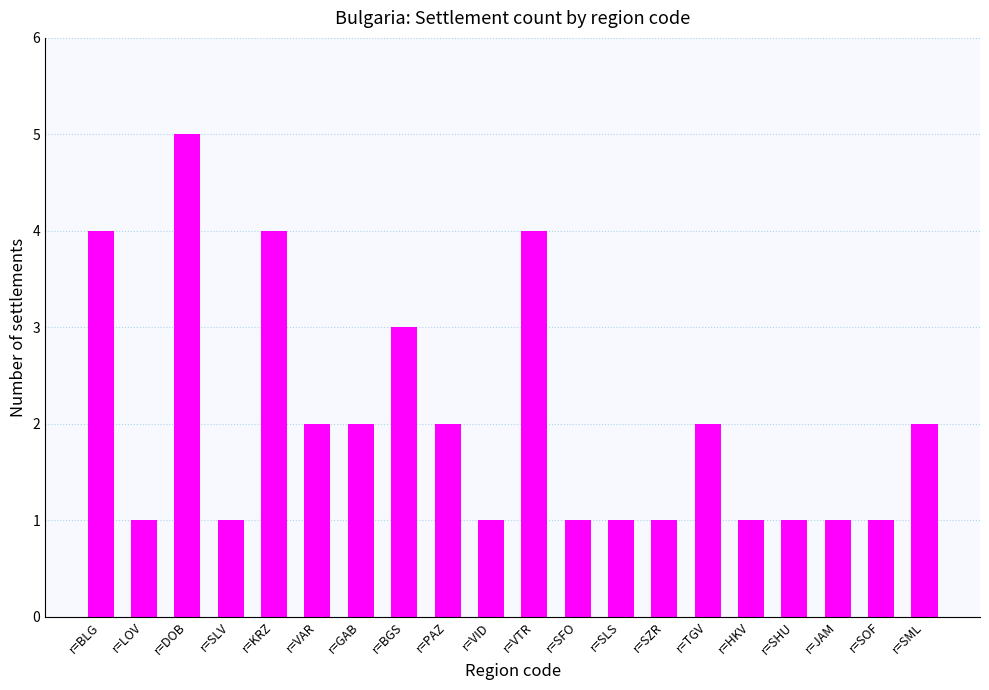

Is it true that the value at r=SOF is 0?

False